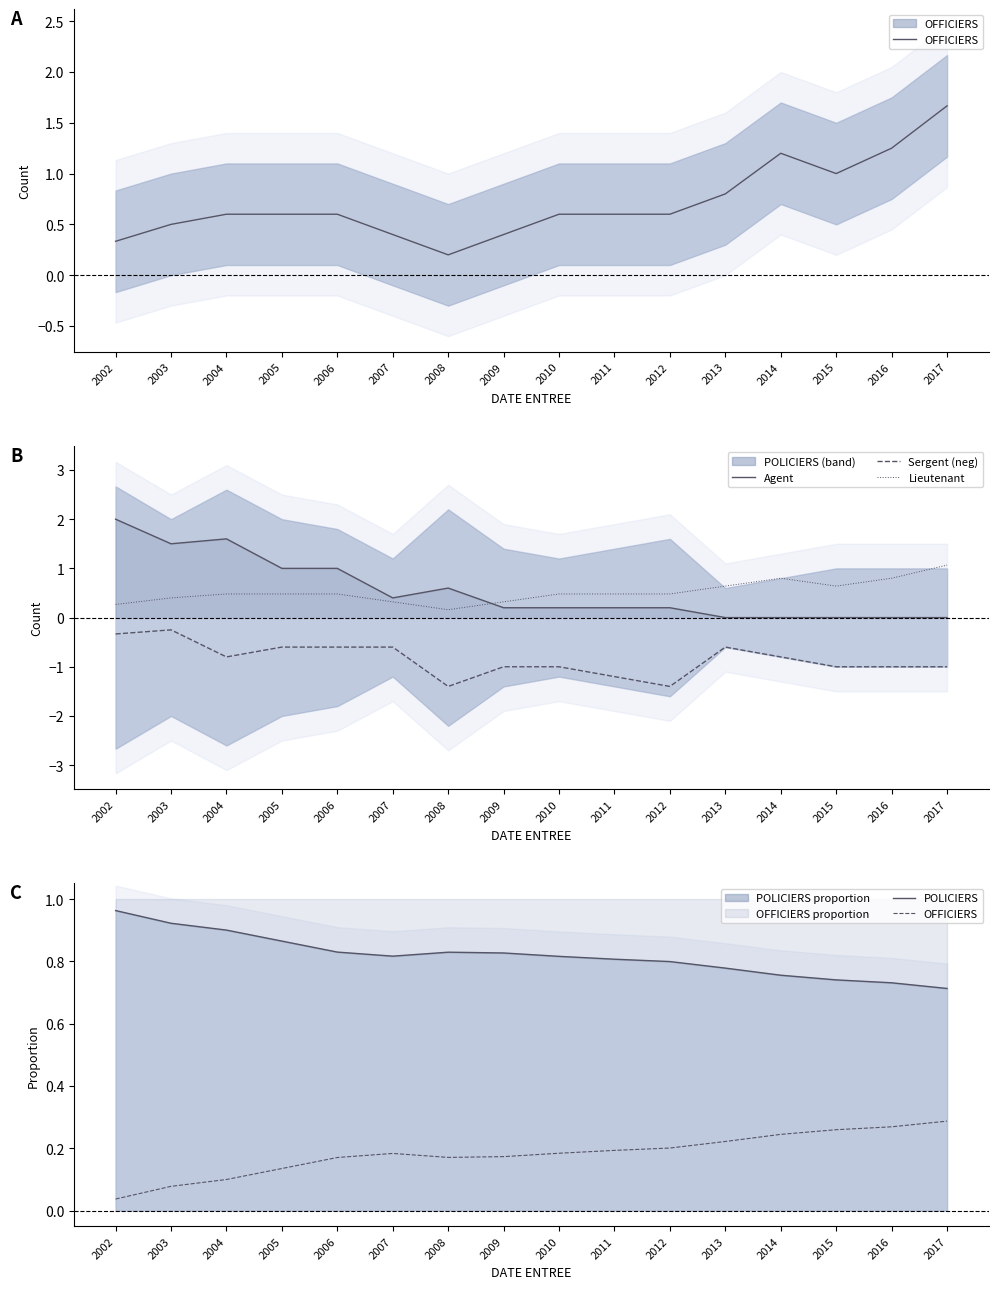

What is the value of the Sergent (neg) point at the 11th from the left?

-1.4